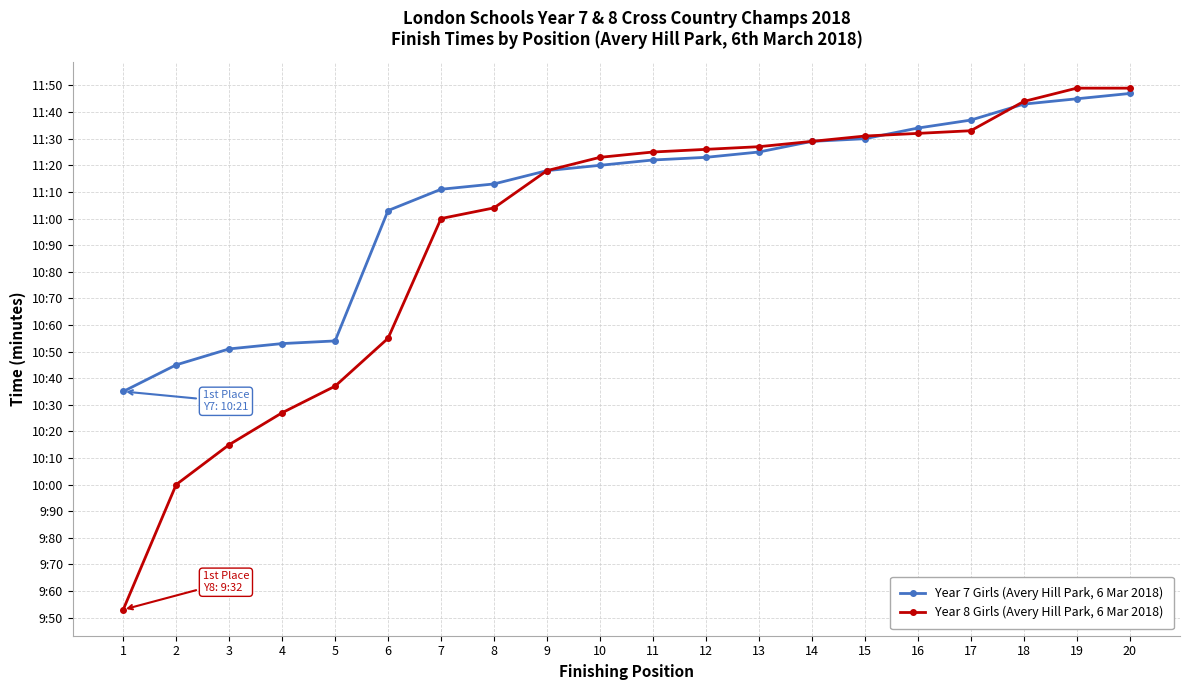

Does the chart display data point markers on the line(s)?

Yes